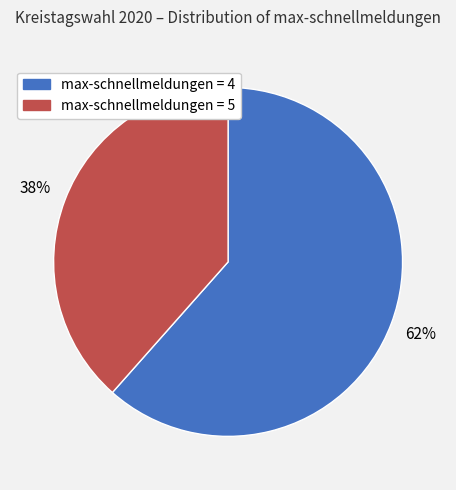

Does any single category account for the majority?

Yes